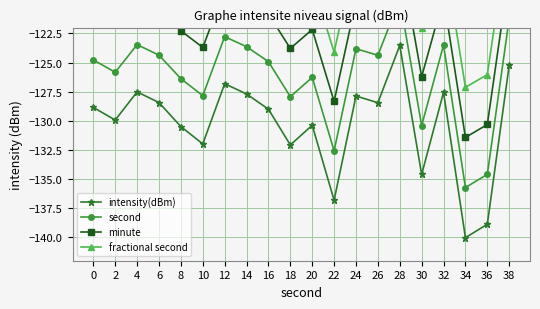

How many lines are shown in the chart?

4